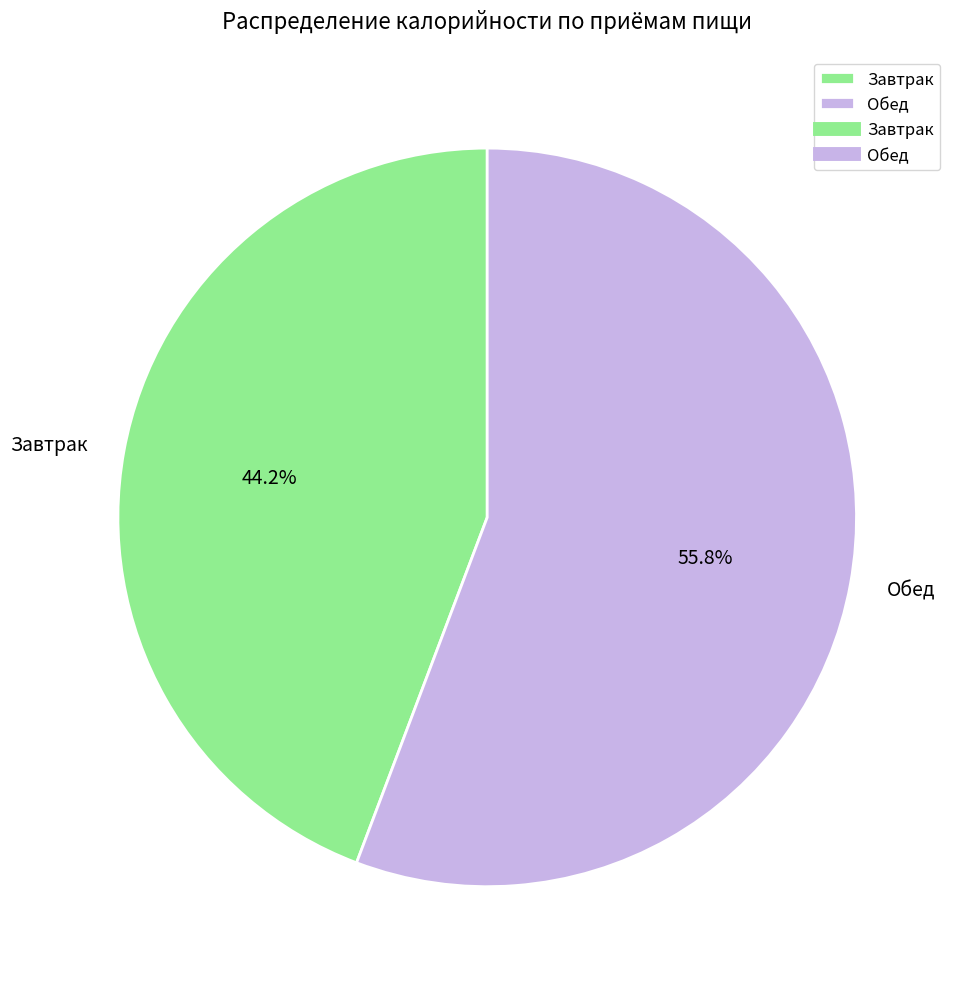

Approximately how many times larger is the value at Обед compared to Завтрак?

1.3